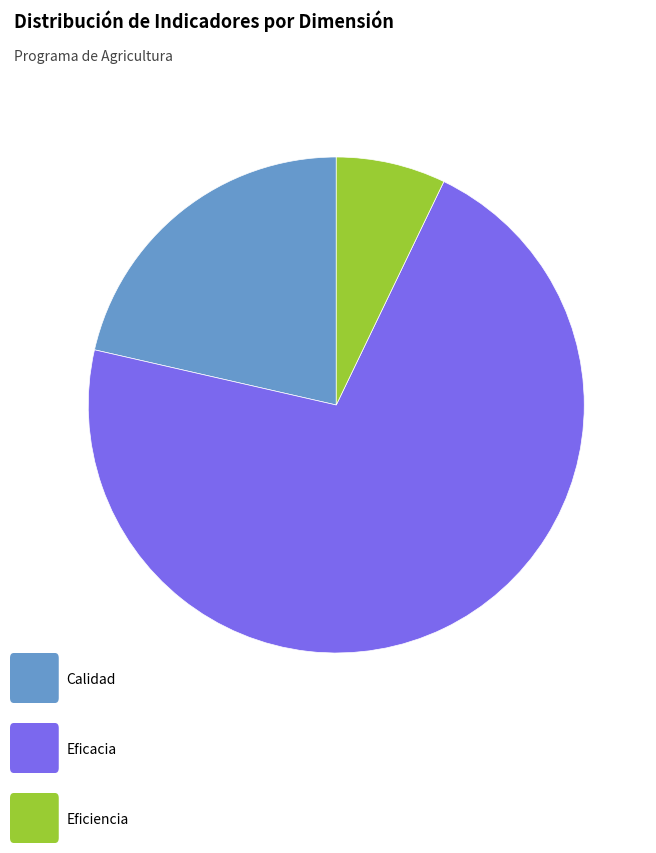

Does any single category account for the majority?

Yes